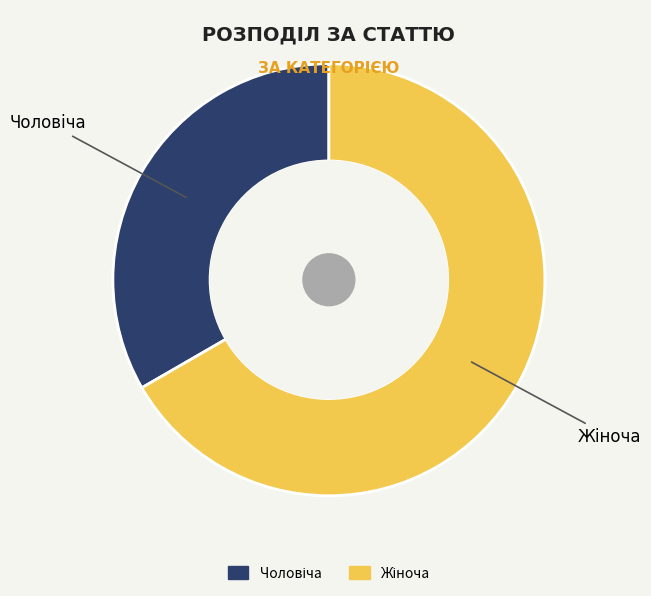

Is there a majority slice in this chart?

Yes